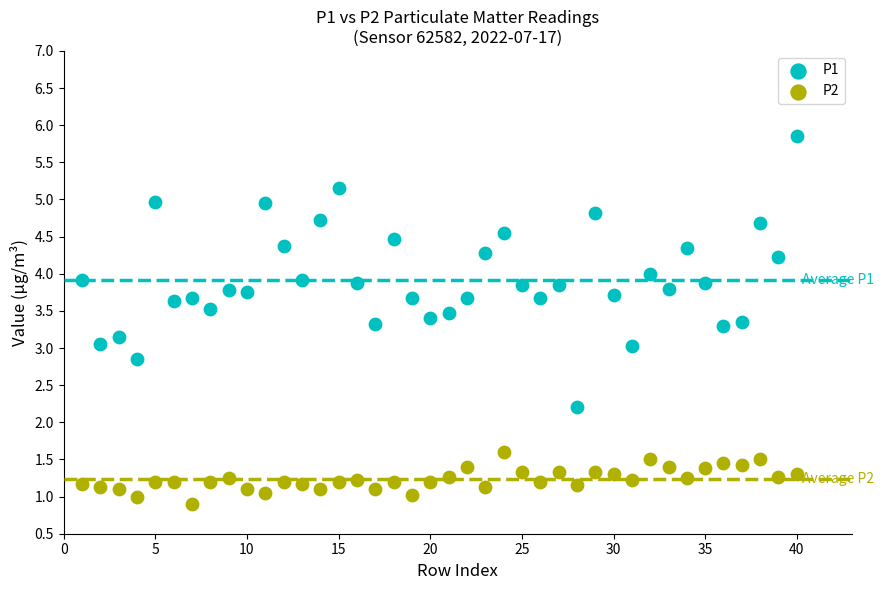

Which series contains the highest Y value?

P1